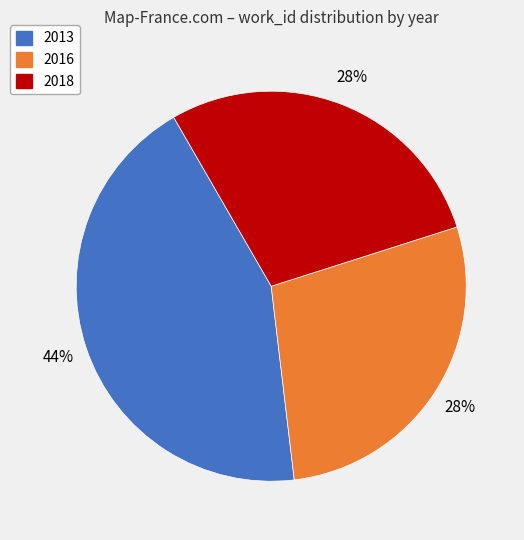

How many segments does this pie chart have?

3